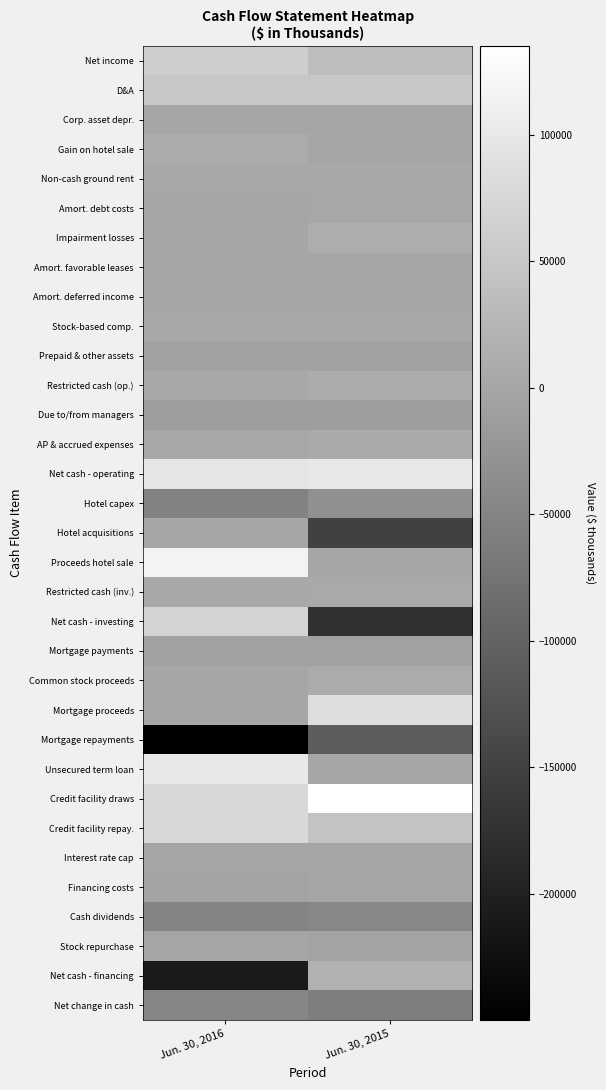

Which series has the largest range (max minus min)?

Net cash - investing